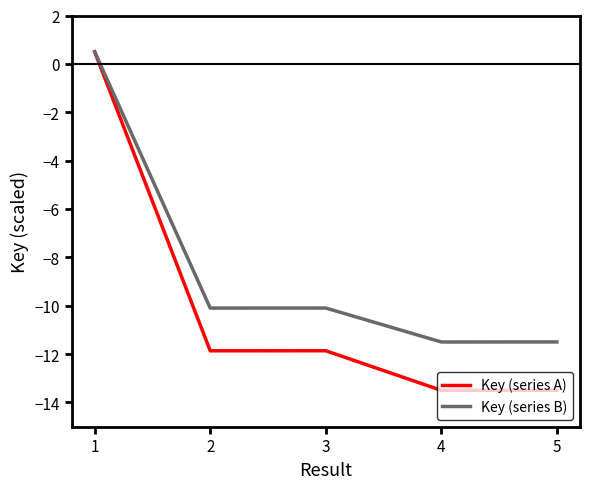

How many values in Key (series A) are above zero?

1